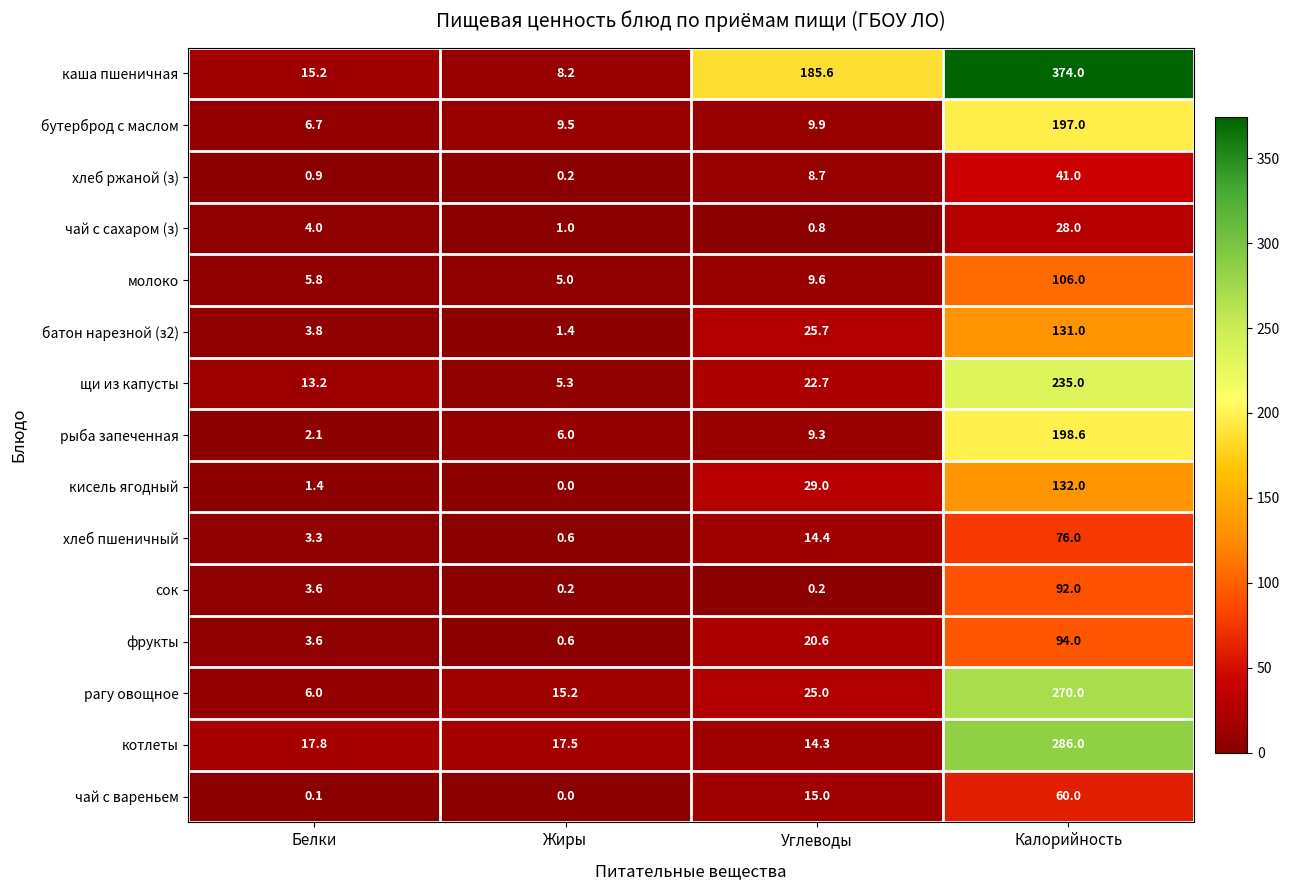

Count the number of categories in the chart.

4